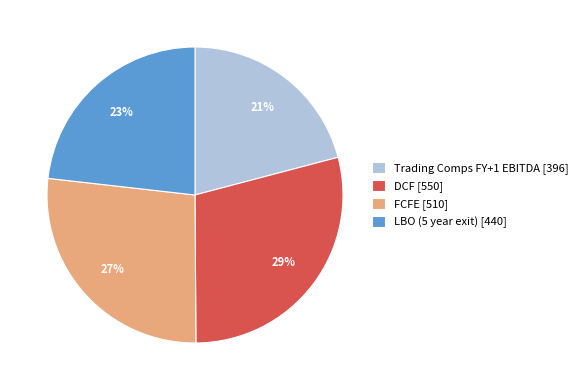

The DCF slice represents 21% of the pie. True or false?

False